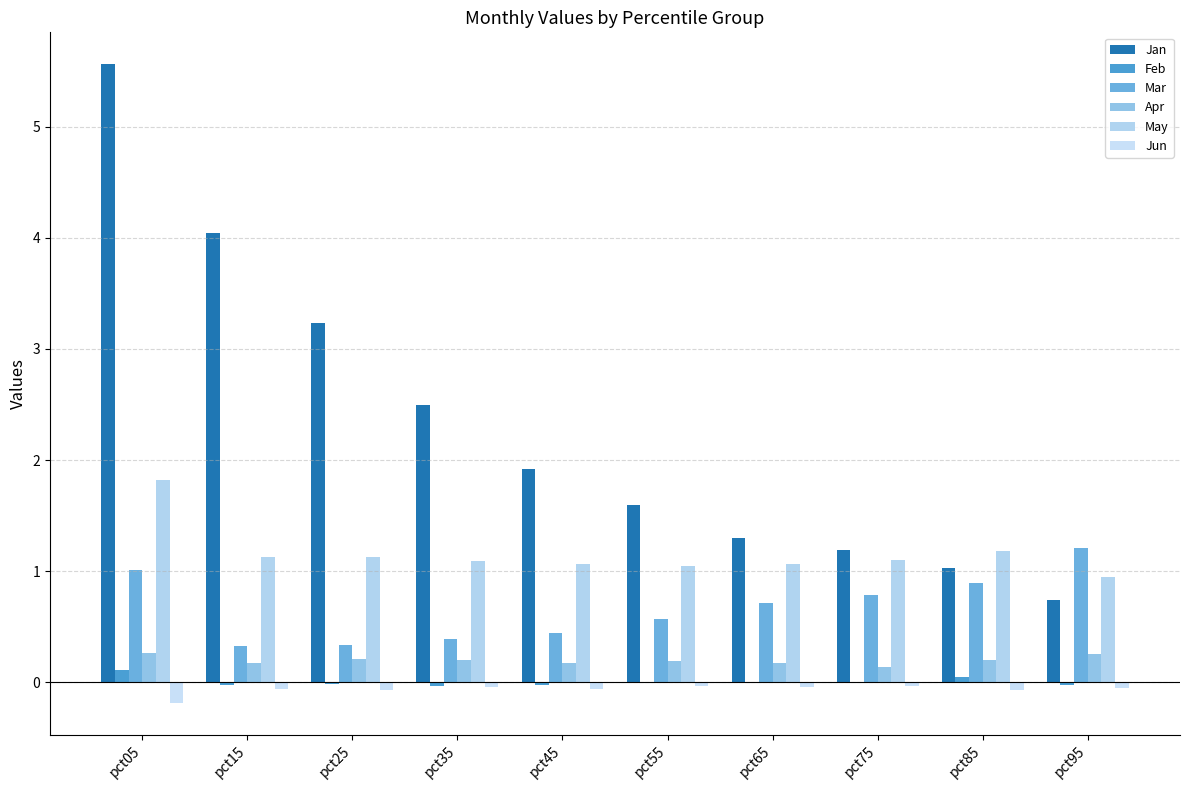

The Apr series shows 0.2 at pct45. True or false?

True